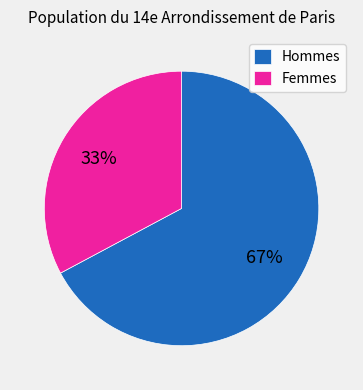

Do Hommes and Femmes together represent more than half of the pie?

Yes